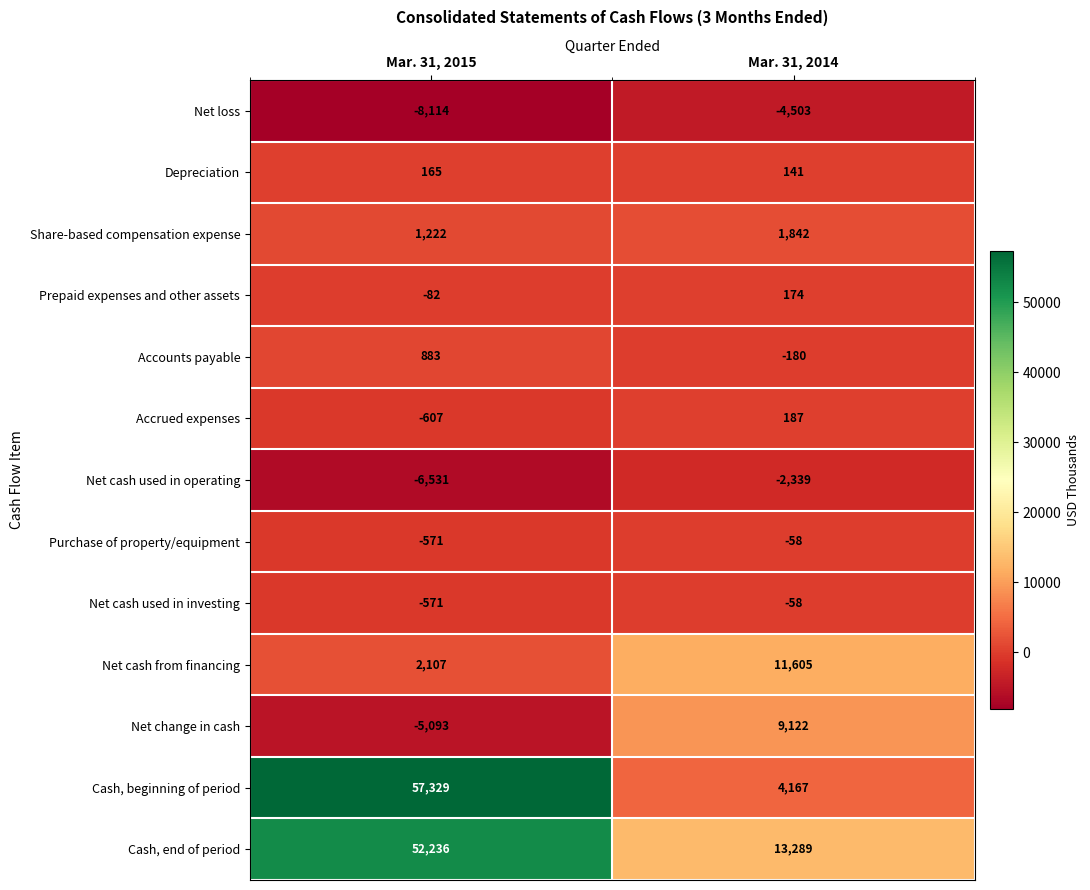

Is the value of Cash, beginning of period at Mar. 31, 2015 greater than the value of Net loss at Mar. 31, 2014?

Yes